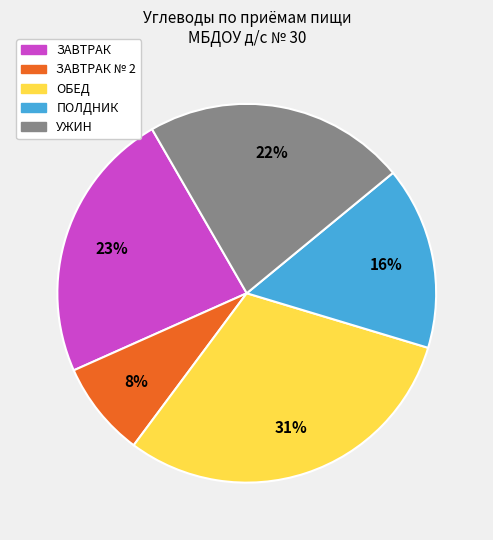

To the nearest percent, what is the average slice percentage?

20%